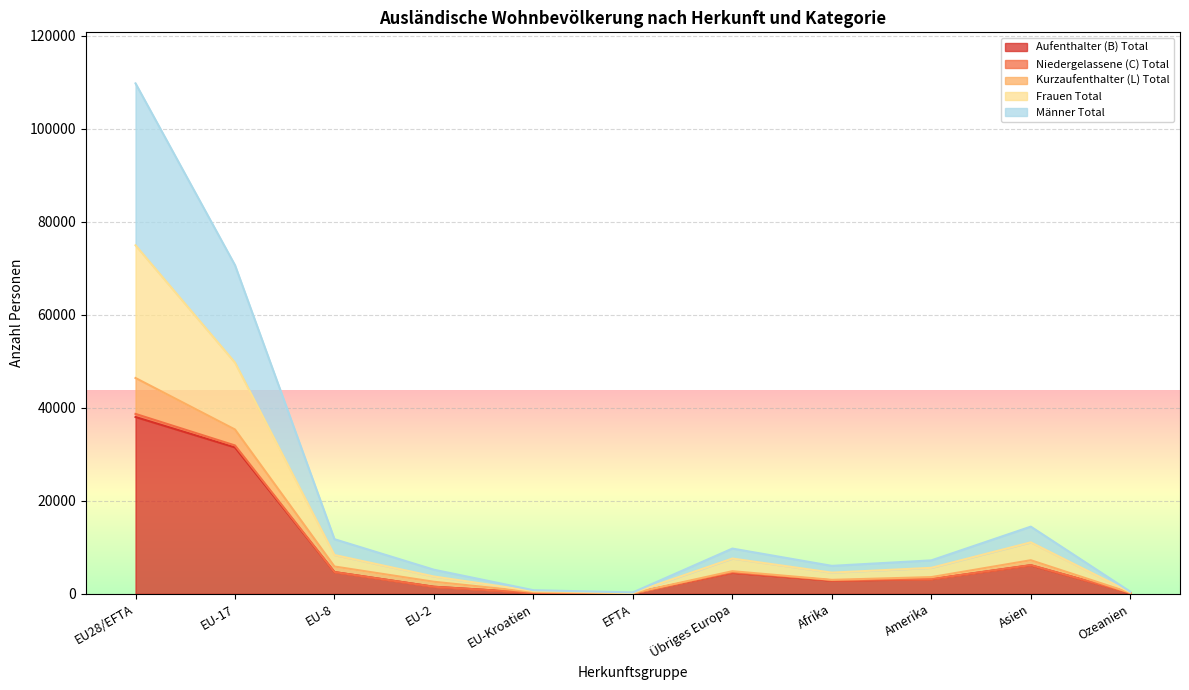

How many interior local peaks does the Frauen Total series have?

2